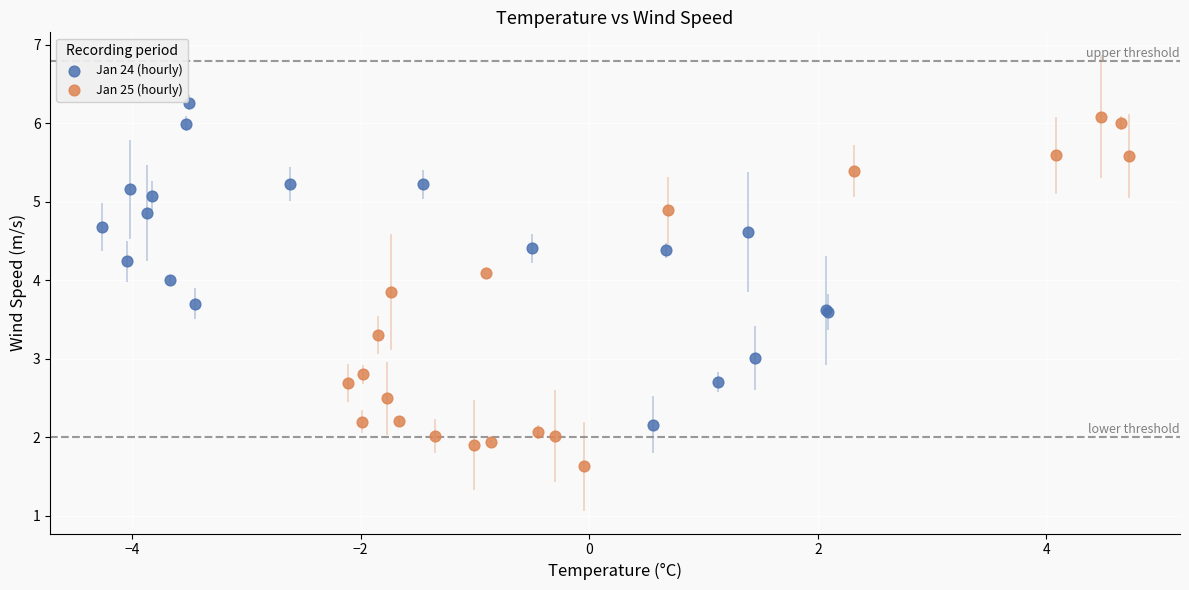

Which series contains the lowest Y value?

Jan 25 (hourly)